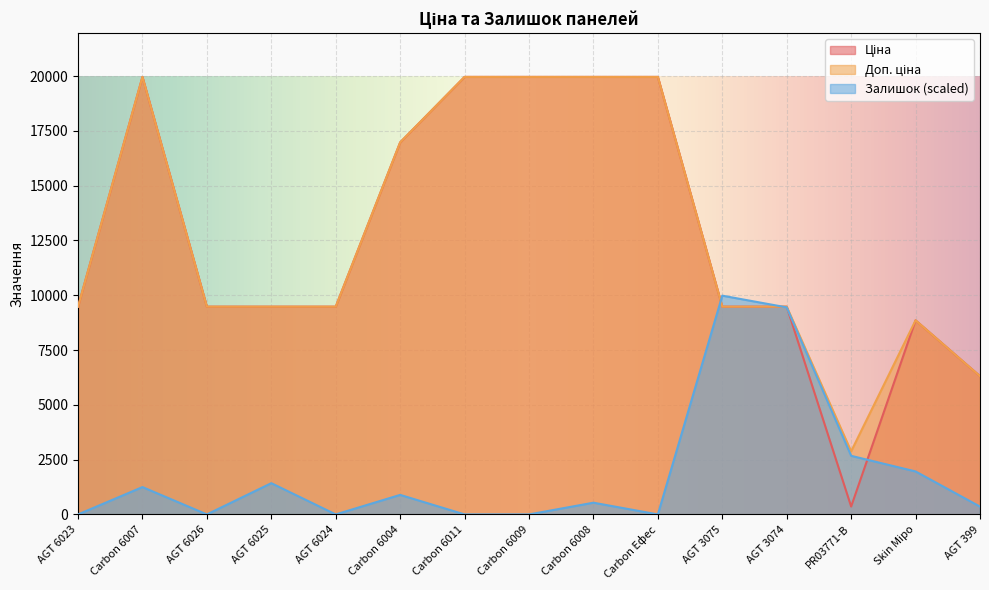

How many lines are shown in the chart?

3